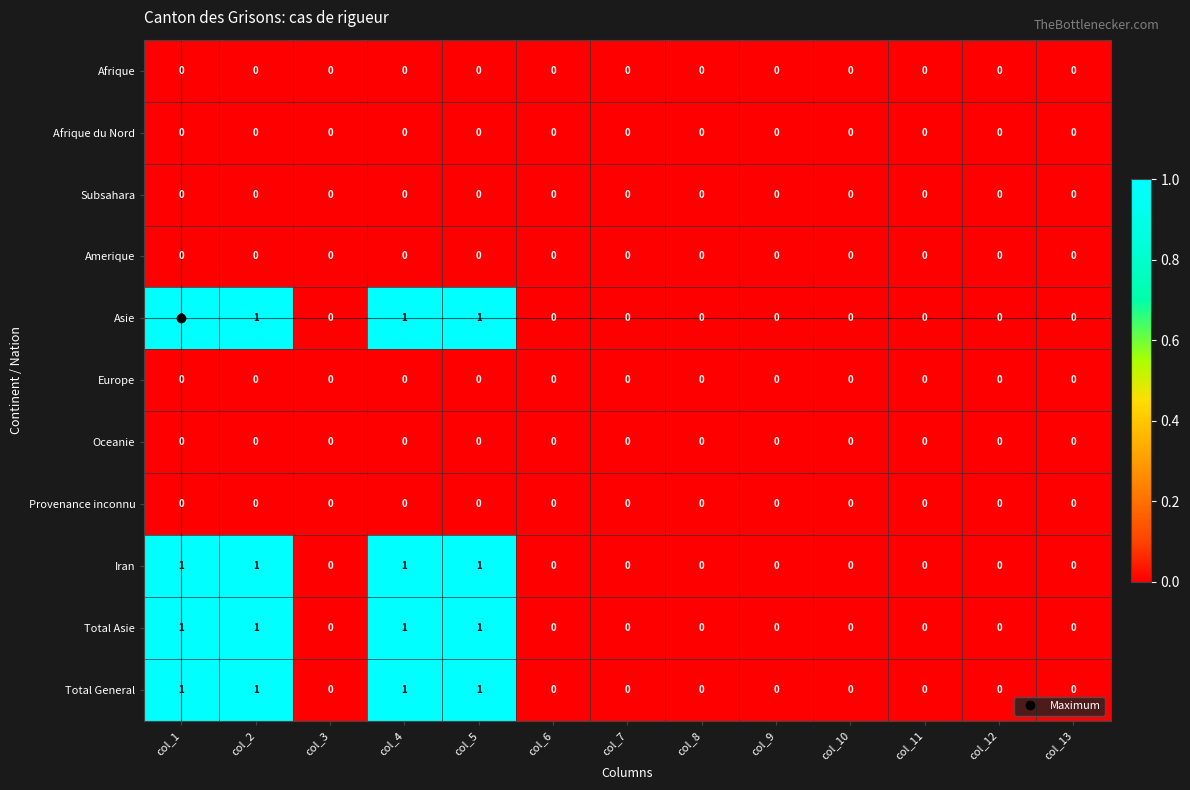

Is it true that Total Asie equals 1 at col_4?

True